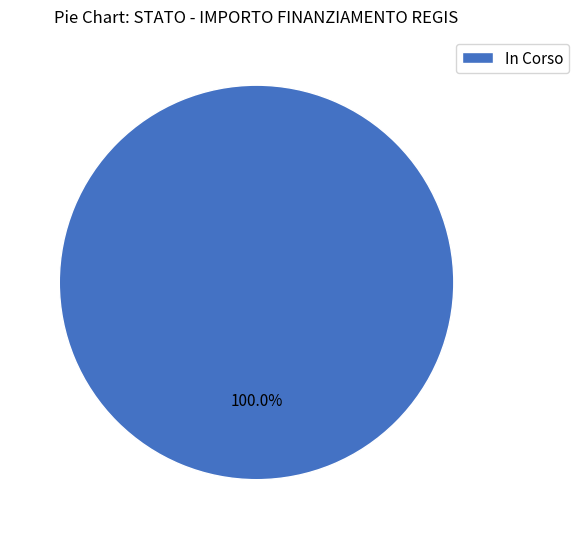

Does In Corso account for over 50% of the chart?

Yes